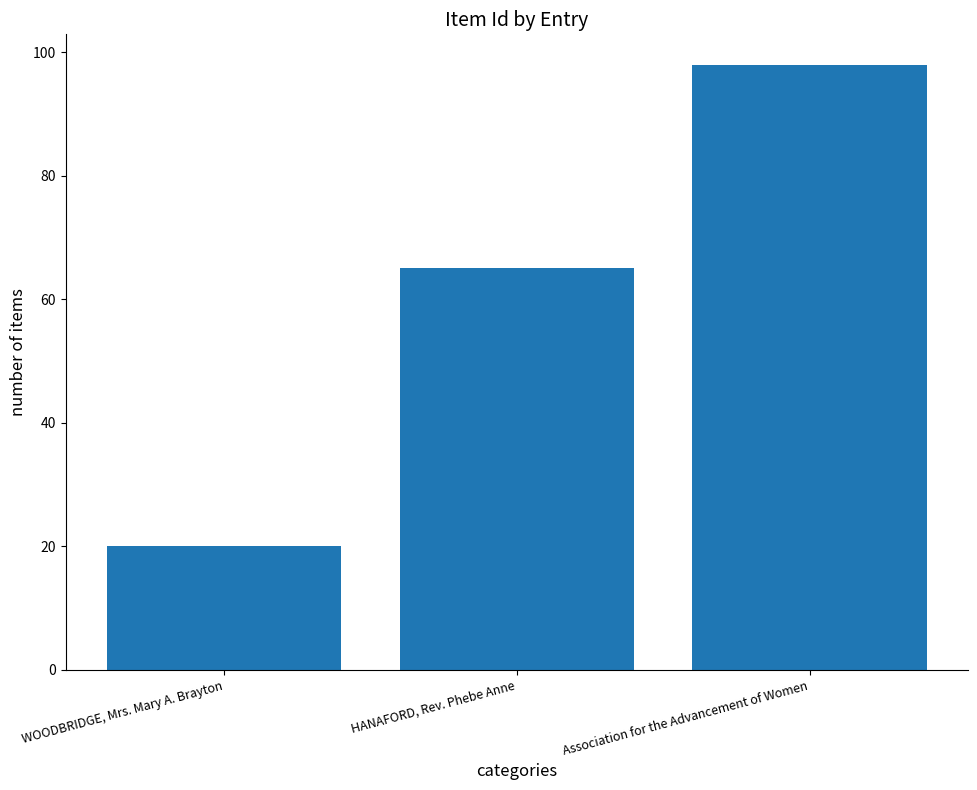

How many bars are there in total?

3